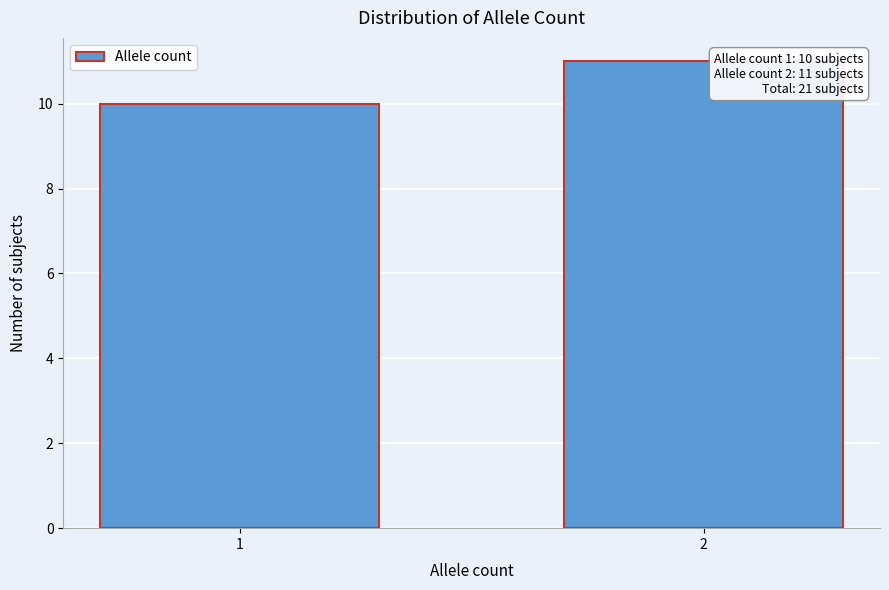

Reading right to left, what are all the values shown in this chart?

2=11	1=10